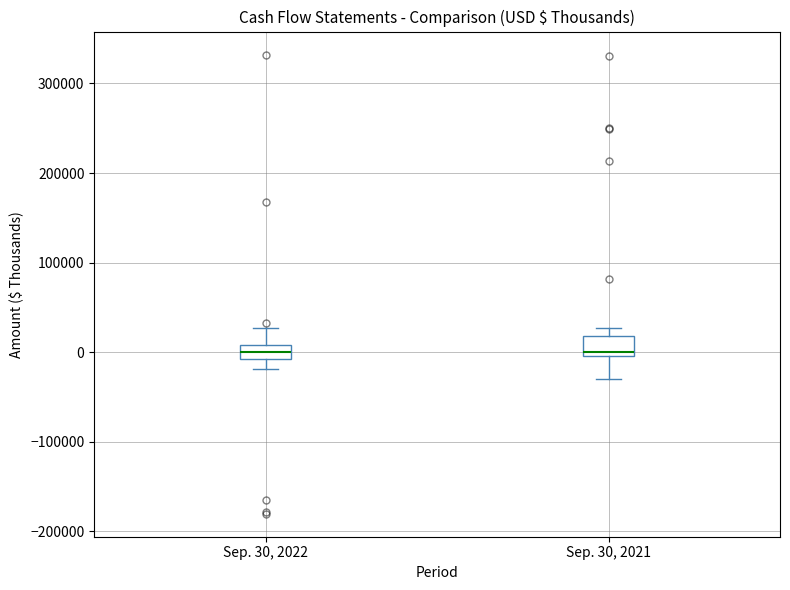

Where does the upper whisker of the box for Sep. 30, 2022 end on the y-axis? The values are not printed on the chart, so give them approximately, as read against the axis.

30000